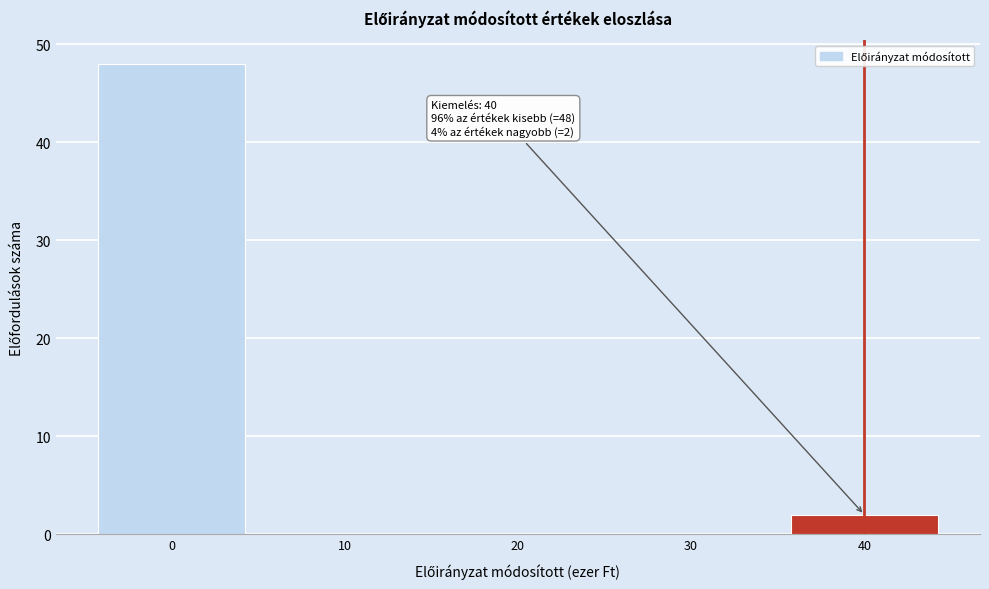

Reading left to right, transcribe all the data shown in this chart.

0=48	10=0	20=0	30=0	40=2